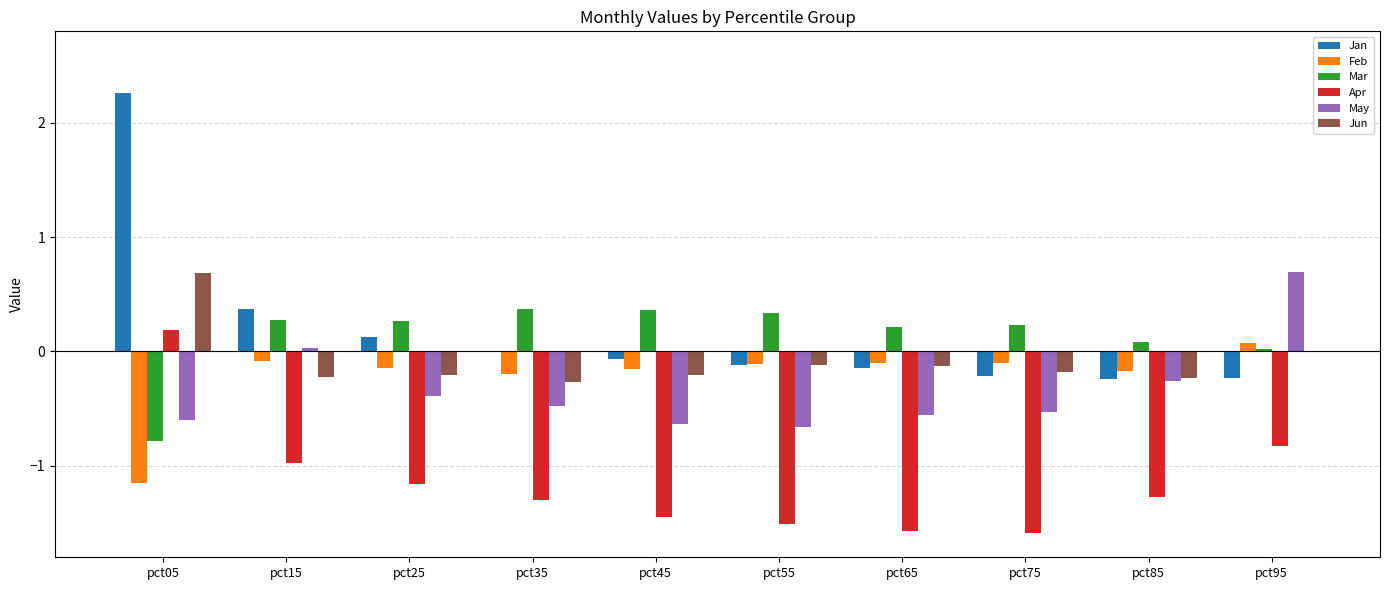

What is the sum of all Jan values?

1.7